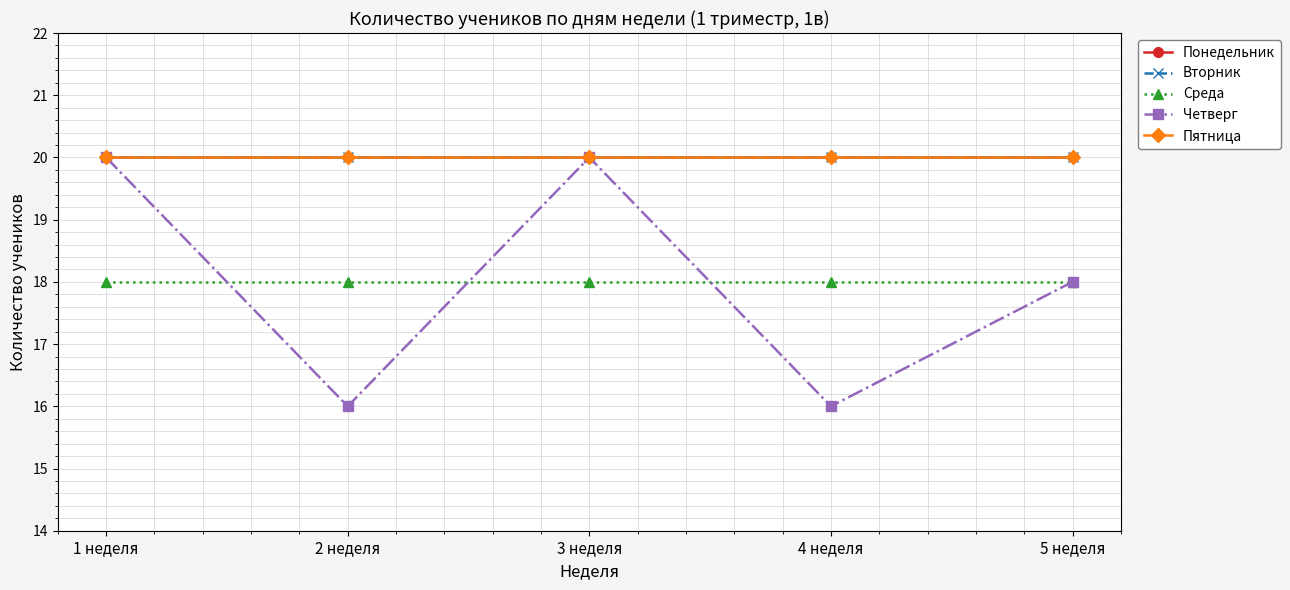

Is the value of Пятница at 2 неделя greater than the value of Четверг at 1 неделя?

No